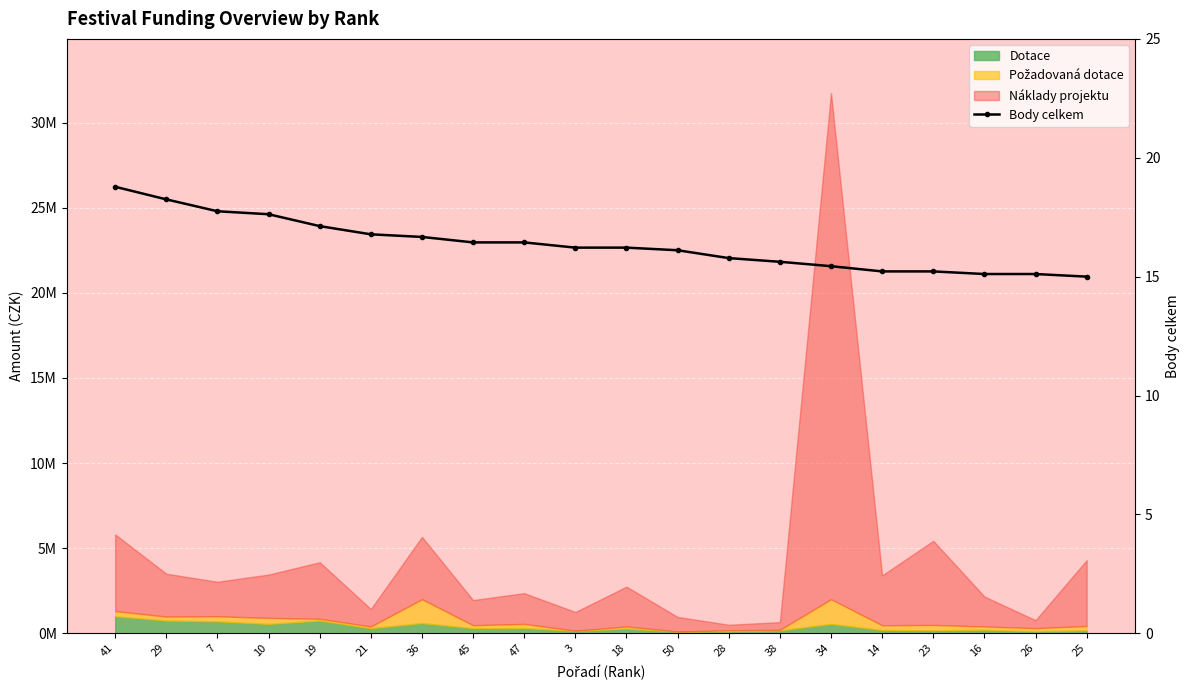

What is the value of the 8th point from the left?

16.4